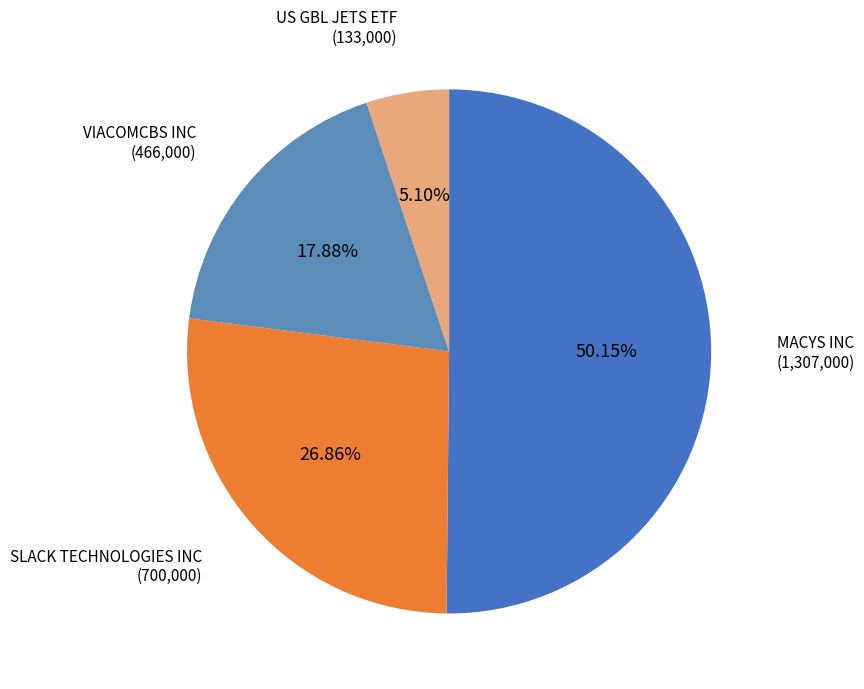

The MACYS INC slice represents 50% of the pie. True or false?

True